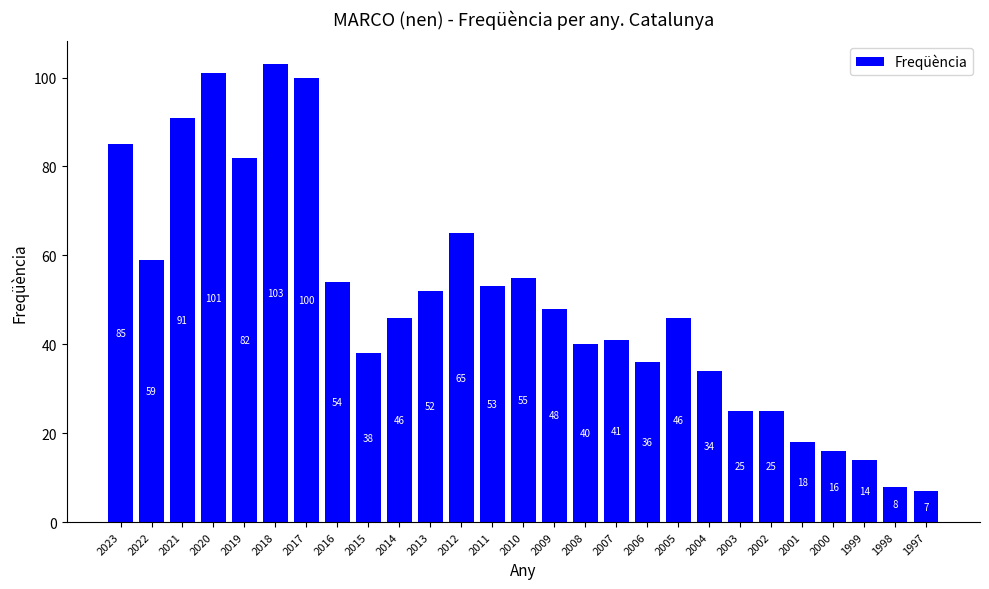

True or false: the data shows 25 at 2022.

False